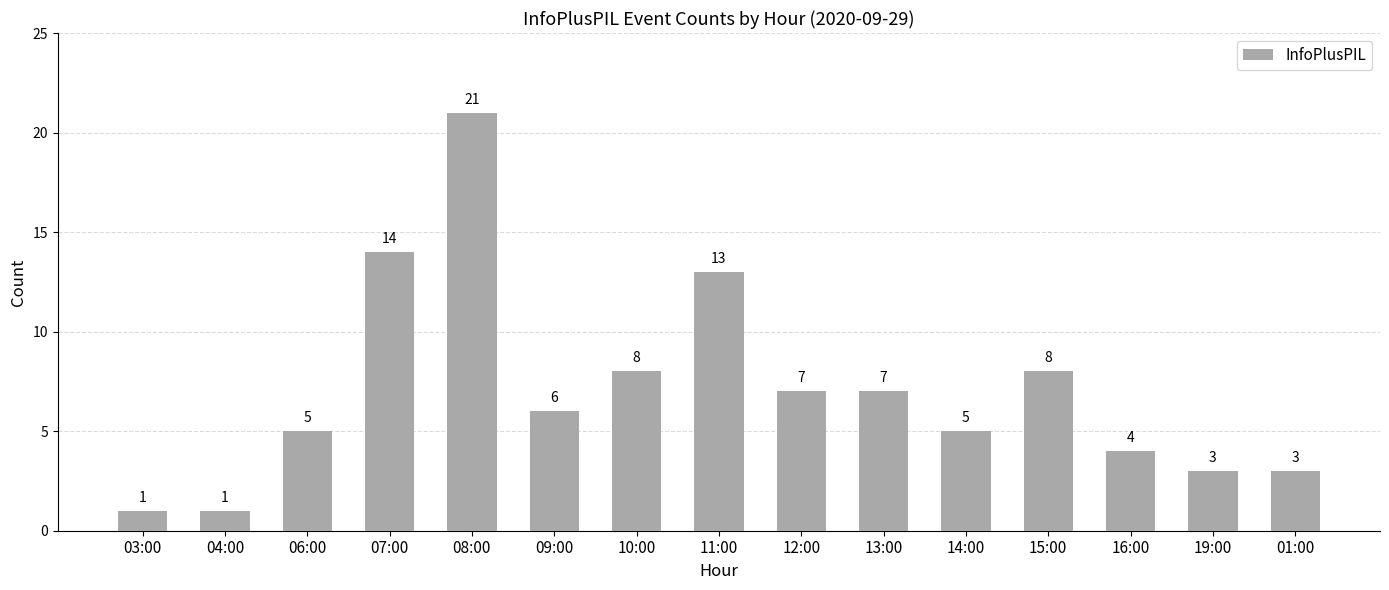

What position from the left is 06:00?

3